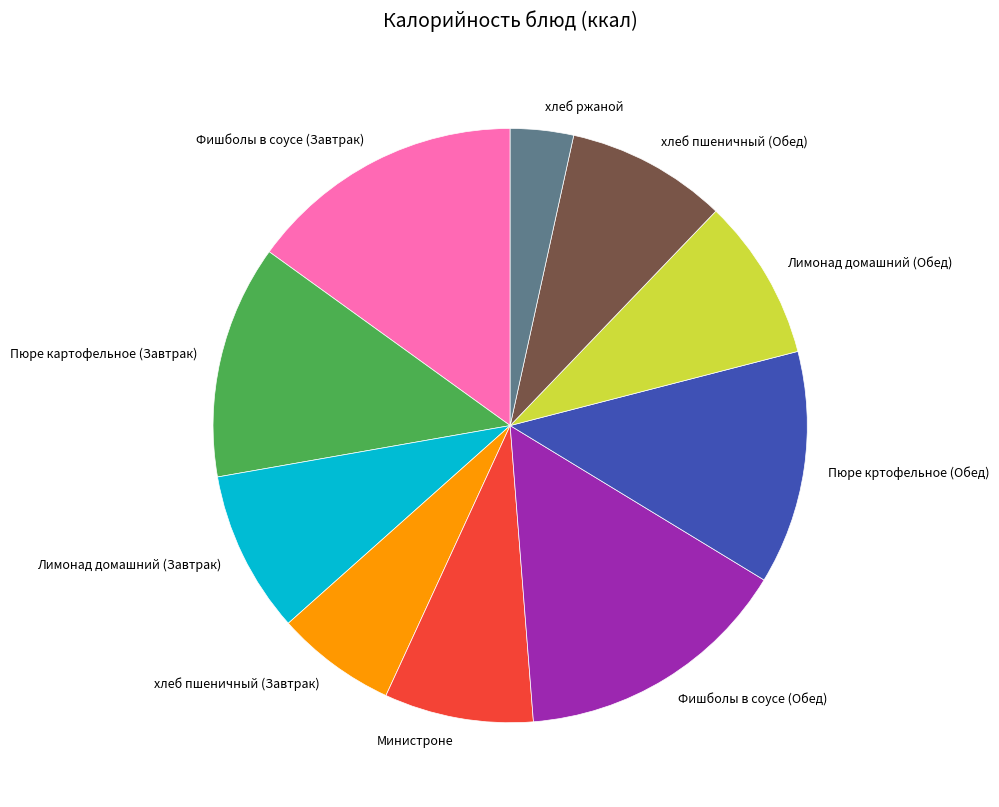

Approximately how many times larger is the value at Пюре картофельное (Завтрак) compared to хлеб ржаной?

3.7